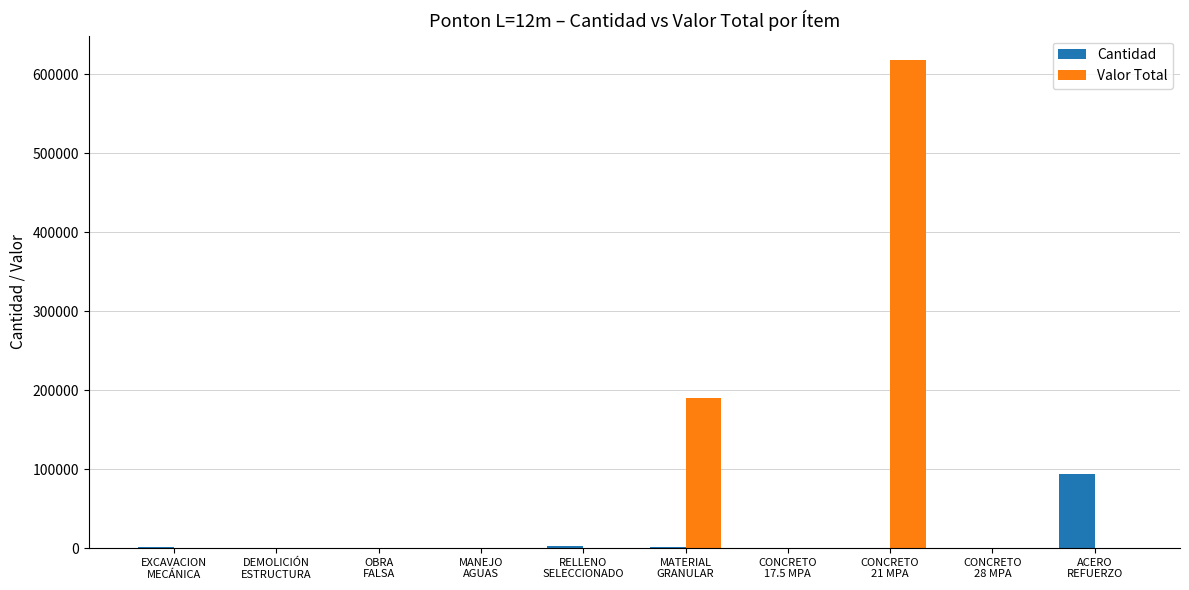

Which series has the largest range (max minus min)?

Valor Total